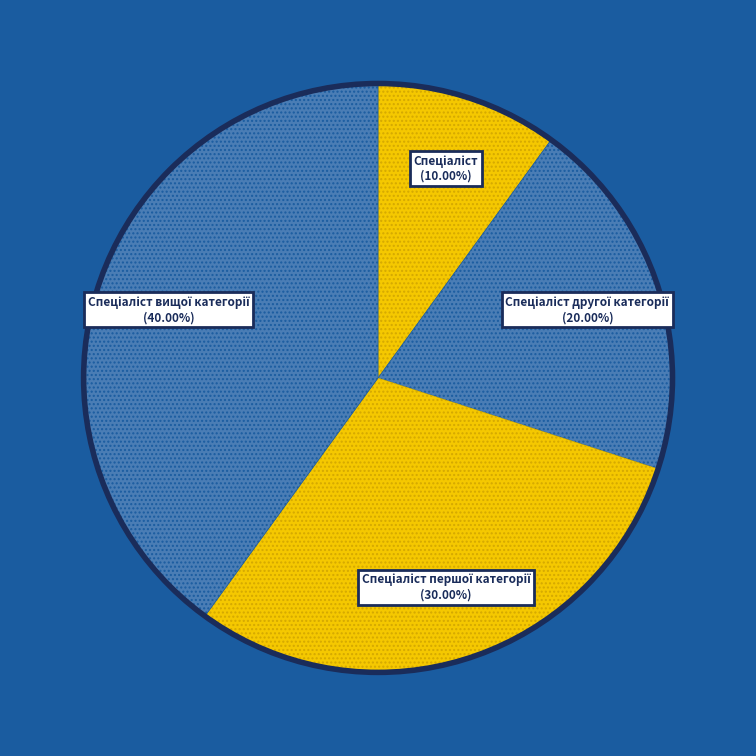

Is there a majority slice in this chart?

No